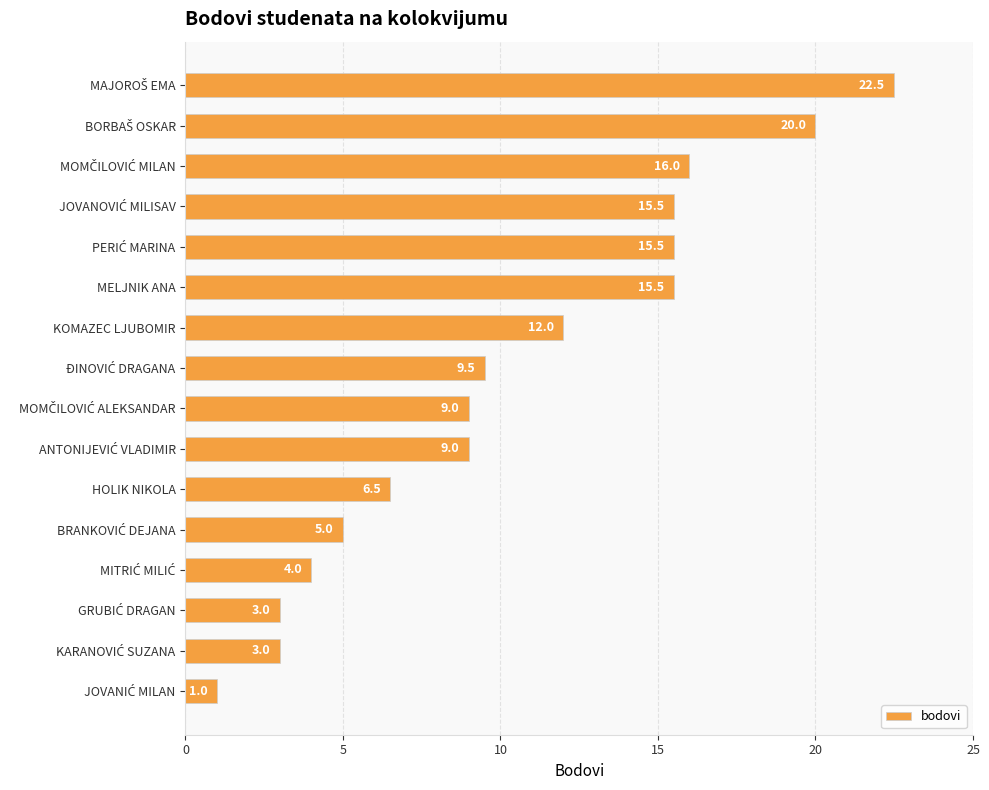

Count the number of categories in the chart.

16